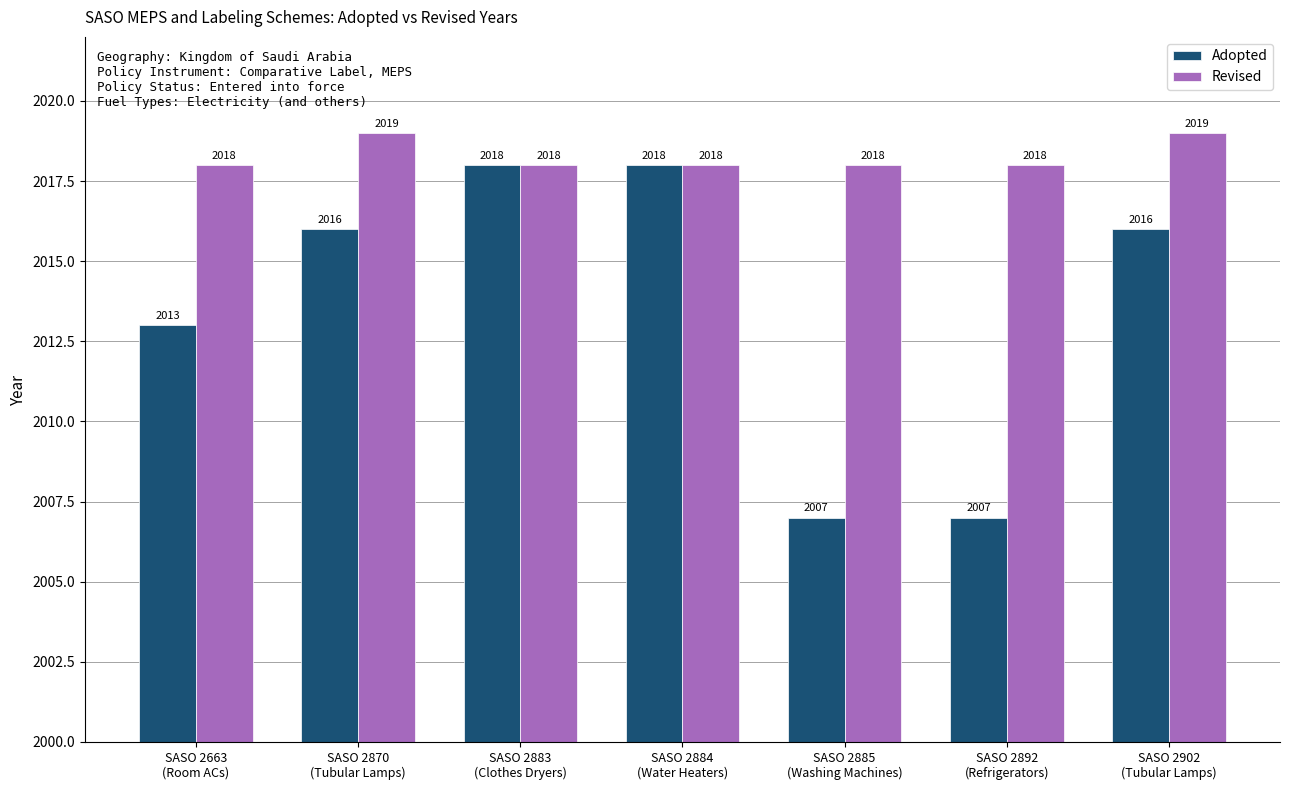

Does the chart contain stacked bars?

No